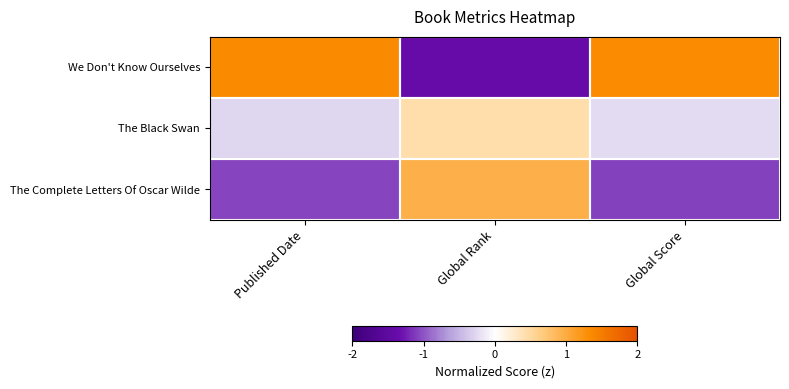

Between Published Date and Global Score, which is larger?

Published Date